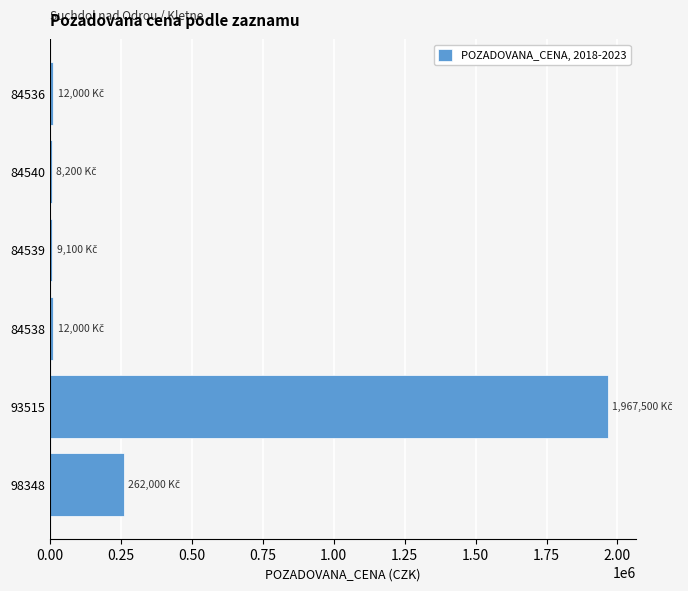

Count the number of categories in the chart.

6